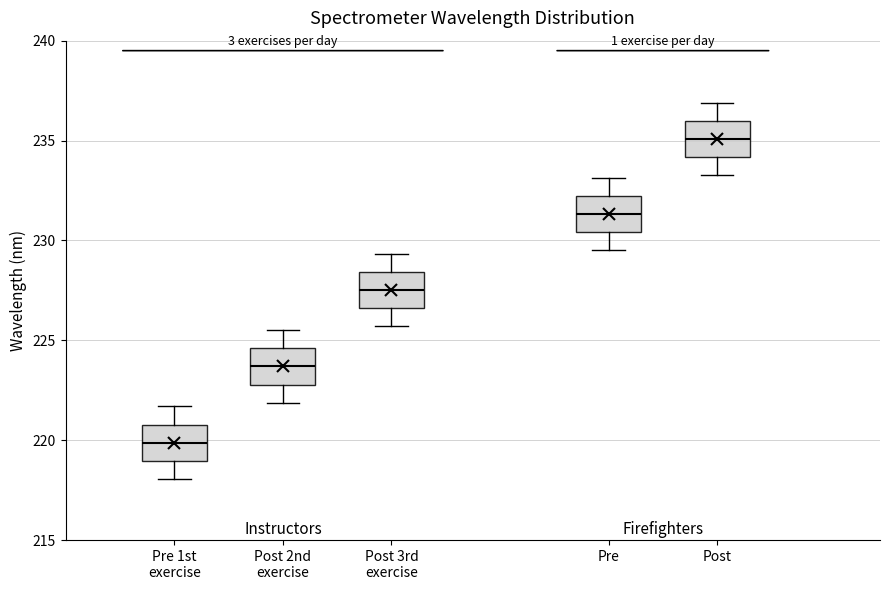

Reading left to right, transcribe this box plot: for each box, give where its median line is, the range the box spans, and where its two whiskers end, as read against the y-axis. The values are not printed on the chart, so give them approximately, as read against the axis.

Pre 1st exercise: median 220.0, box 219.0 to 221.0, whiskers 218.0 to 221.5
Post 2nd exercise: median 223.5, box 223.0 to 224.5, whiskers 222.0 to 225.5
Post 3rd exercise: median 227.5, box 226.5 to 228.5, whiskers 225.5 to 229.5
Pre: median 231.5, box 230.5 to 232.0, whiskers 229.5 to 233.0
Post: median 235.0, box 234.0 to 236.0, whiskers 233.5 to 237.0